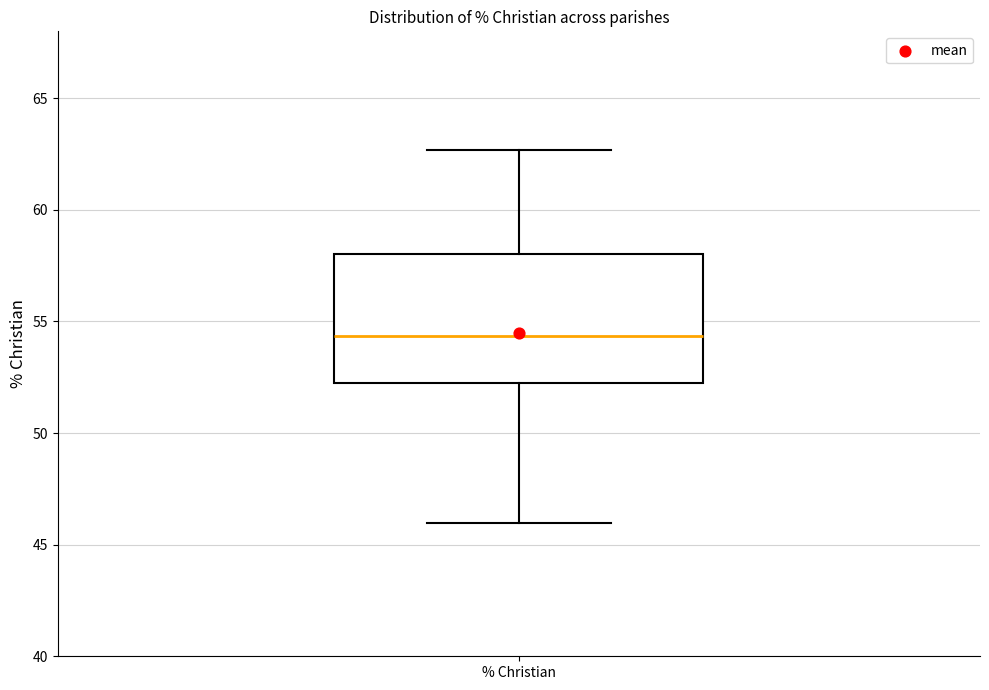

Read this box plot against the y-axis: the position of the median line, the range covered by the box, and the ends of both whiskers. The values are not printed on the chart, so give them approximately, as read against the axis.

median 54.5, box 52.0 to 58.0, whiskers 46.0 to 62.5